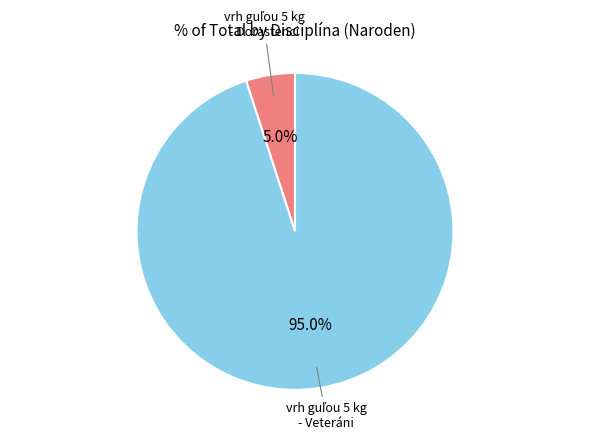

To the nearest percent, what is the average slice percentage?

50%